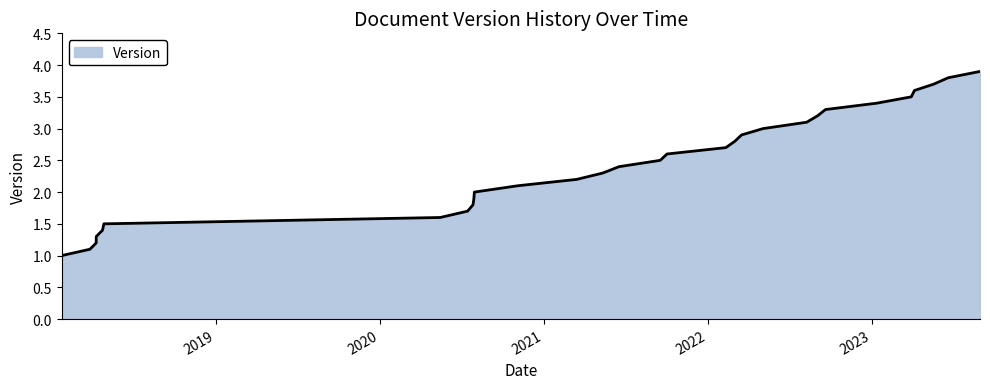

Which has a higher value, 2020-07-15 or 2023-01-12?

2023-01-12